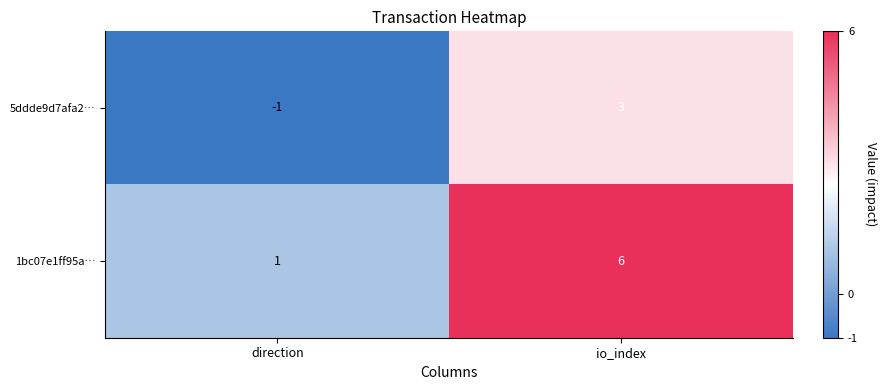

Which category has the lowest value across all series?

direction